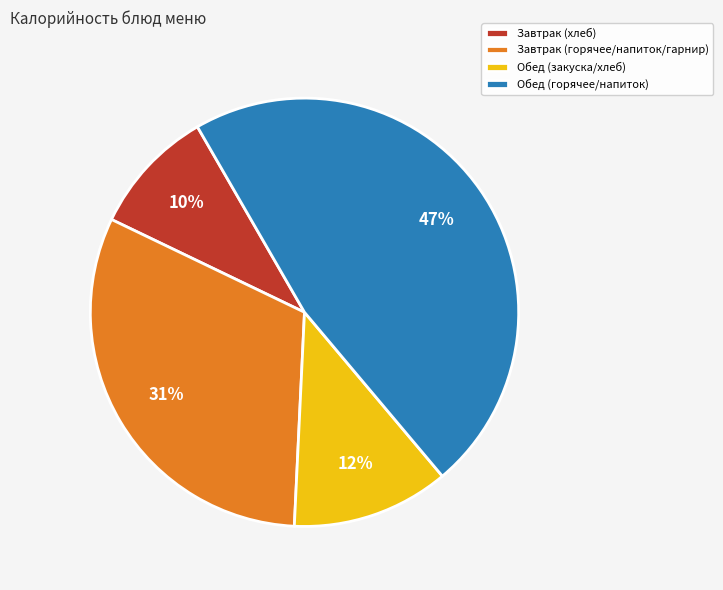

Which slice is the largest?

Обед (горячее/напиток)